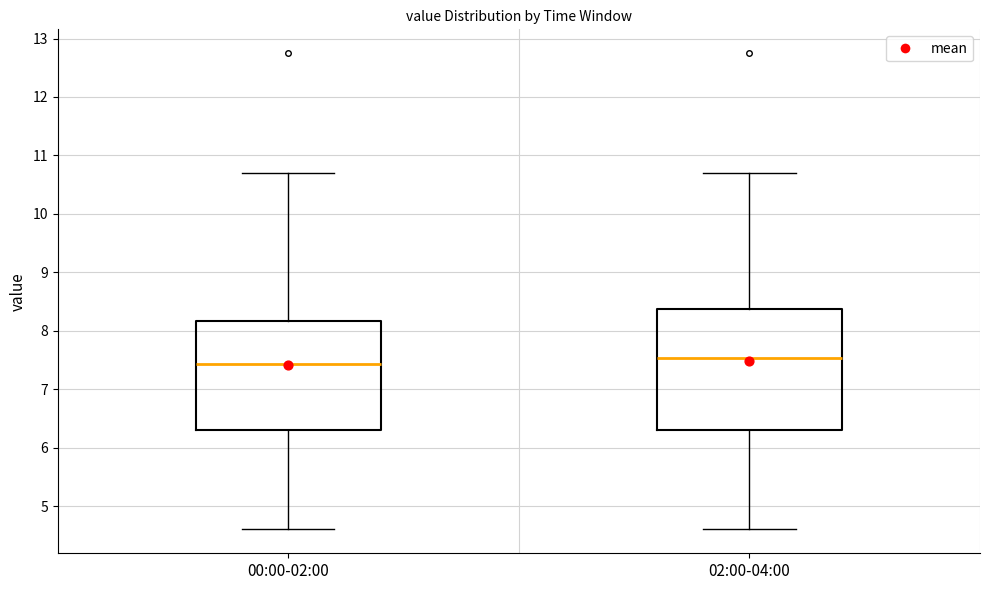

Which box has the lowest median line?

00:00-02:00